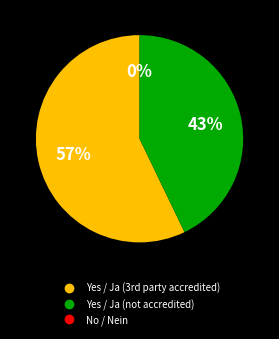

Does Nein account for over 50% of the chart?

No